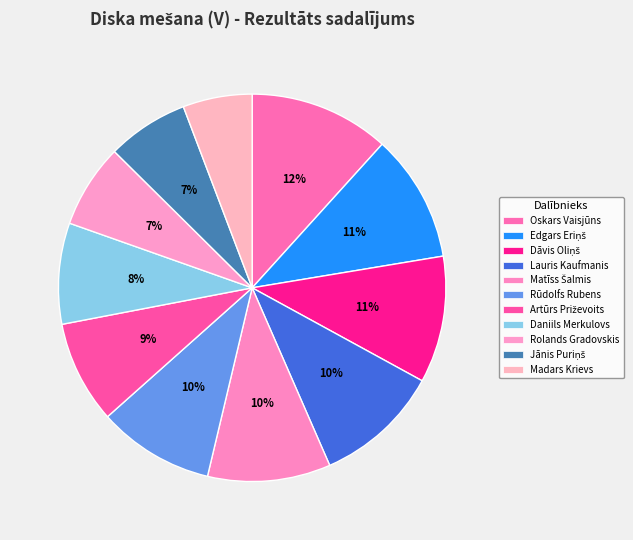

Rank the categories by value from highest to lowest.

Oskars Vaisjūns, Edgars Eriņš, Dāvis Oliņš, Lauris Kaufmanis, Matīss Šalmis, Rūdolfs Rubens, Artūrs Priževoits, Daniils Merkulovs, Rolands Gradovskis, Jānis Puriņš, Madars Krievs